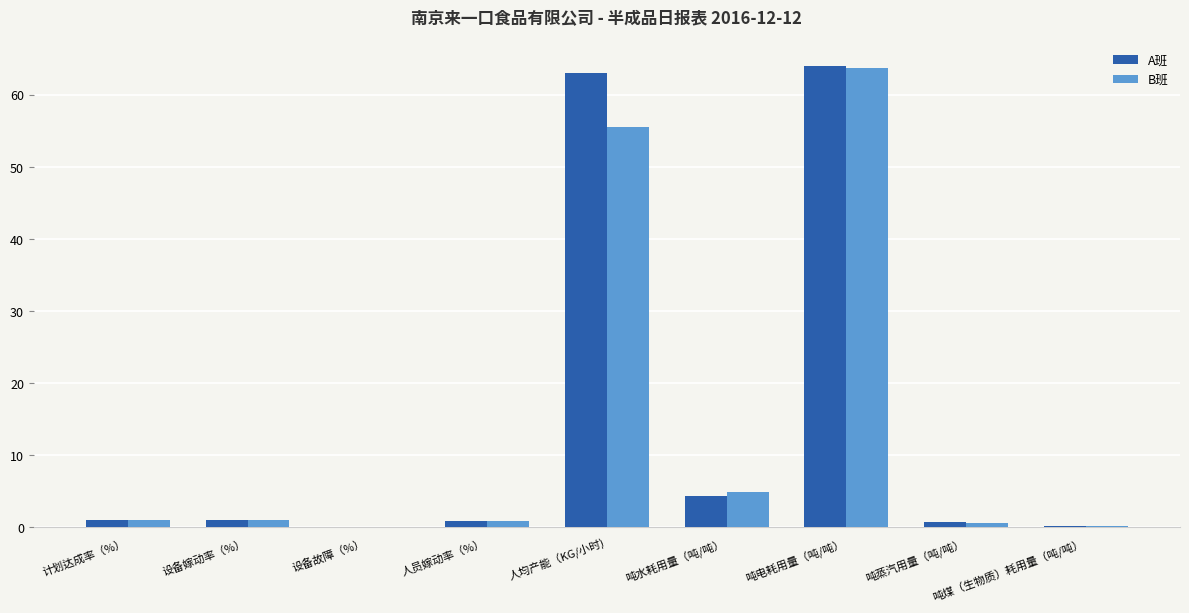

What is the sum of all B班 values?

127.7